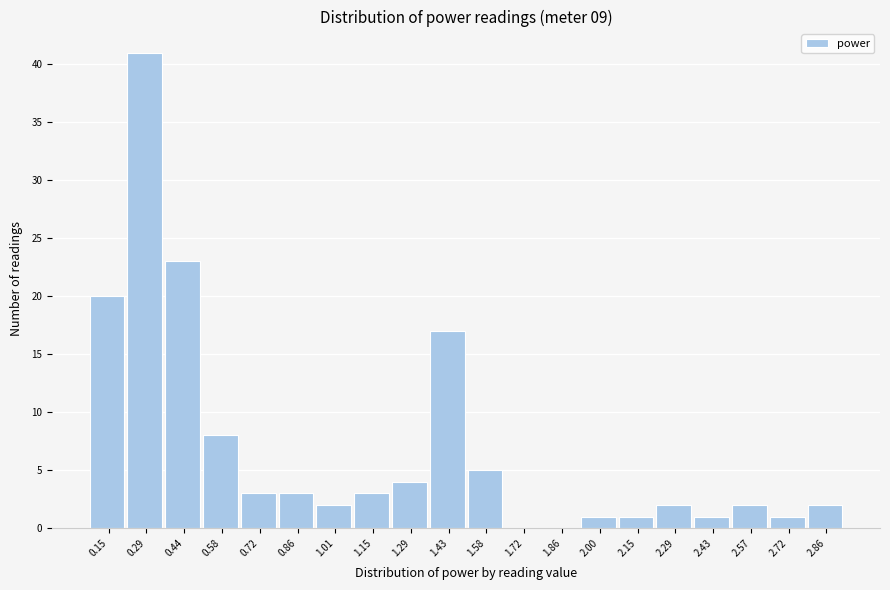

Reading left to right, list all the values displayed in this chart.

0.15=20	0.29=41	0.44=23	0.58=8	0.72=3	0.86=3	1.01=2	1.15=3	1.29=4	1.43=17	1.58=5	1.72=0	1.86=0	2.00=1	2.15=1	2.29=2	2.43=1	2.57=2	2.72=1	2.86=2